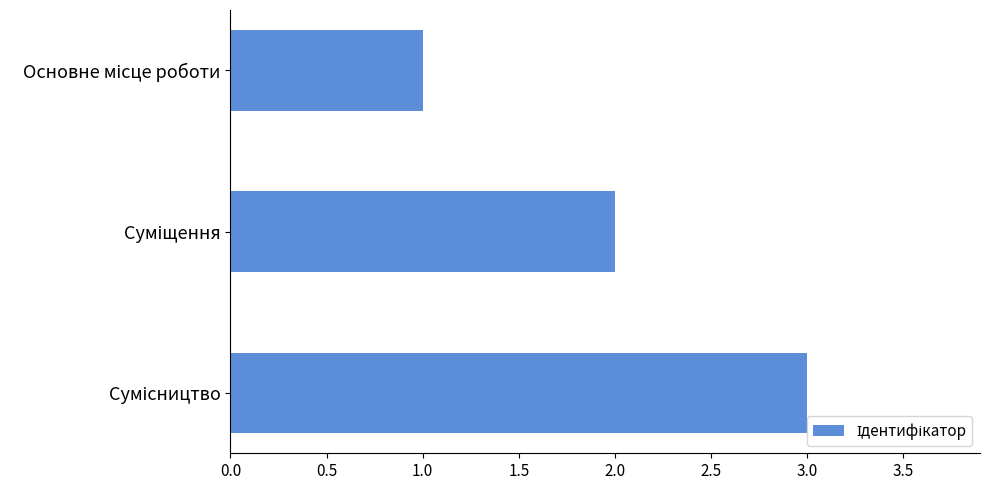

What is the maximum value shown in the chart?

3